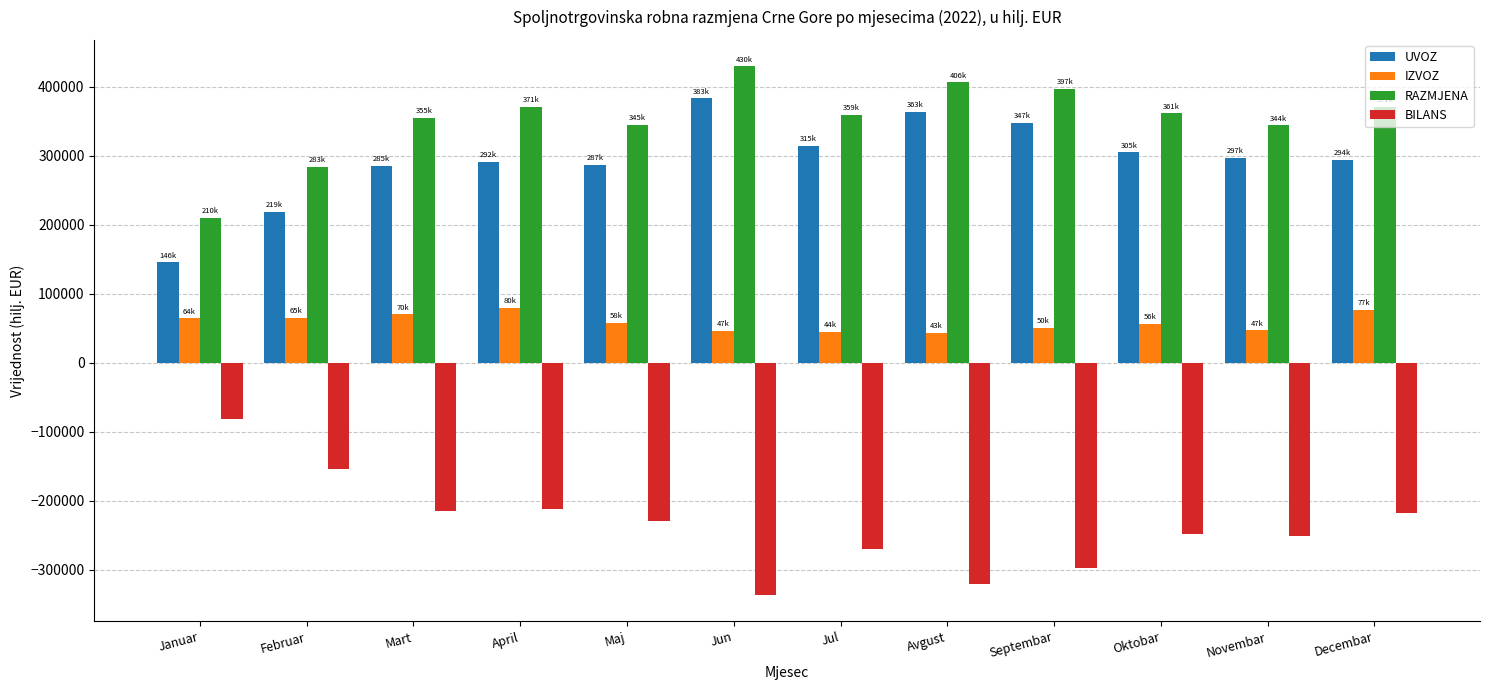

What is the spread (max minus min) of values at Jul?

629910.6